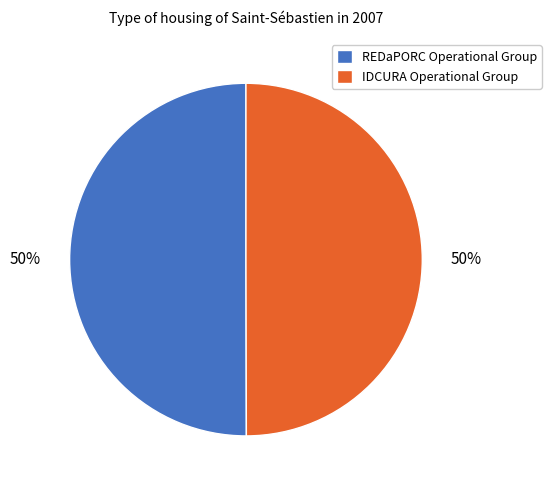

Is it true that IDCURA Operational Group is 50% of the pie?

True